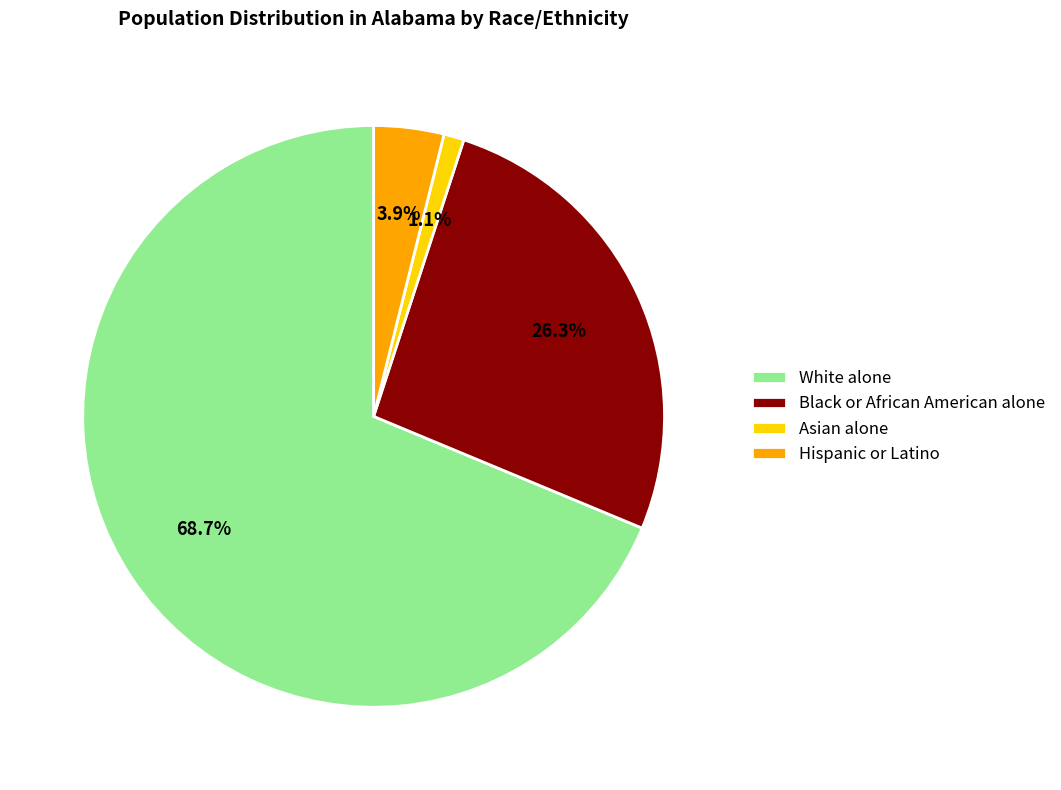

How many slices are in this pie chart?

4